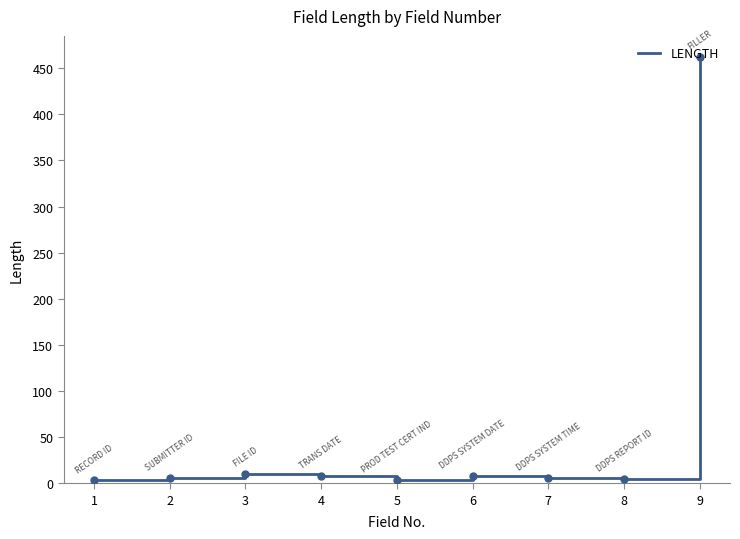

Which category has the highest value across all series?

9